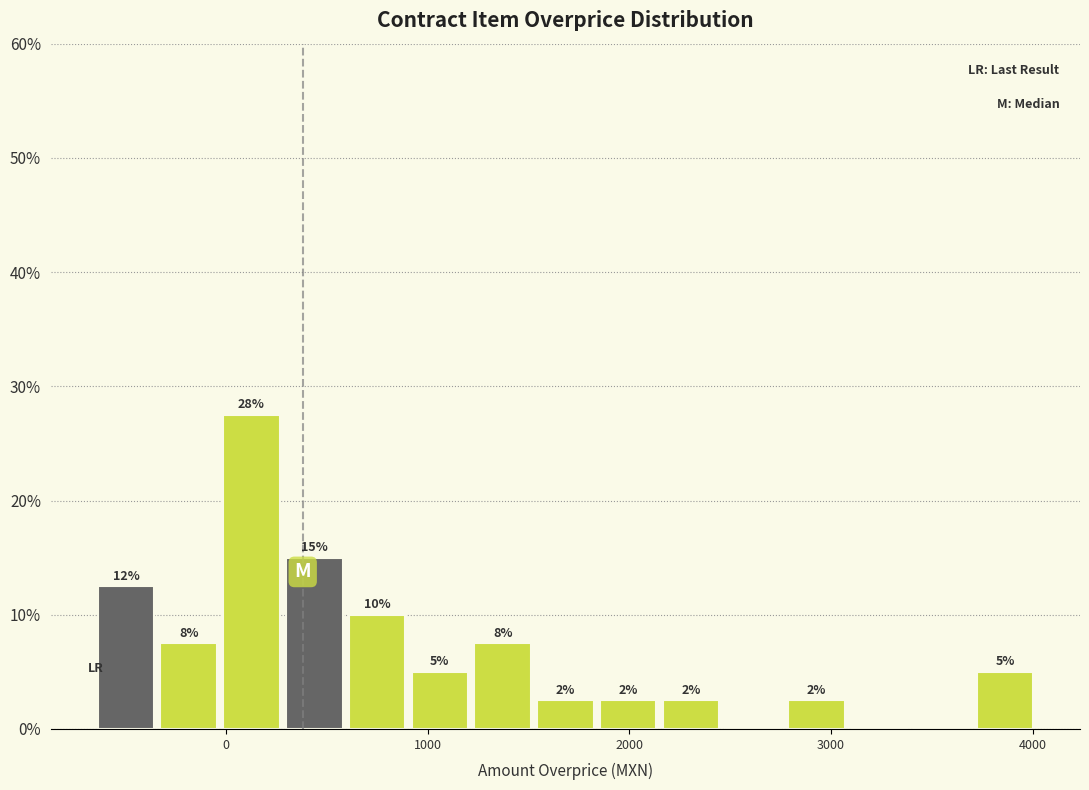

Read against the x-axis, roughly where is the centre of the tallest bar?

100